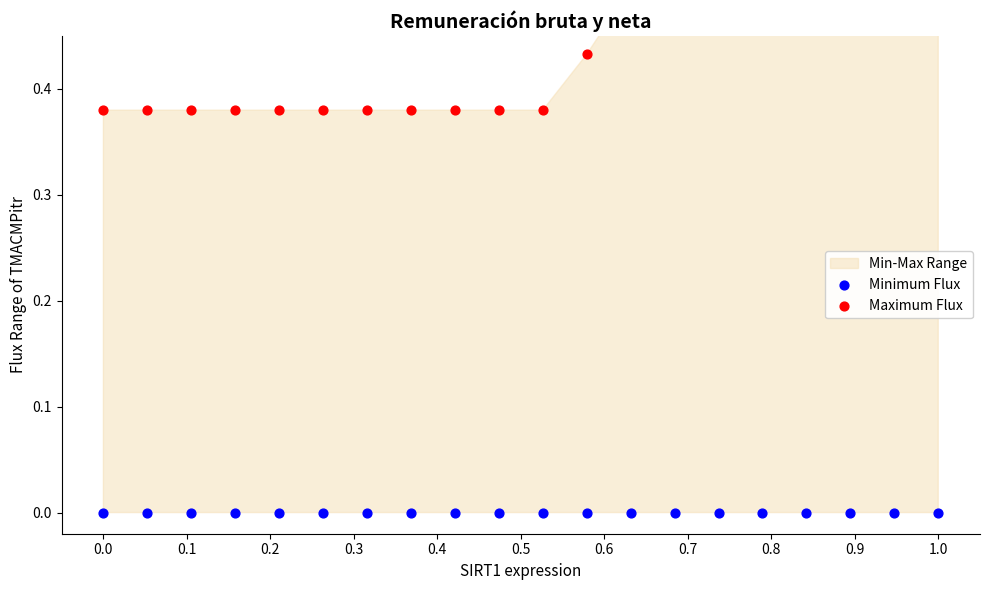

Which series has the widest spread of Y values?

Maximum Flux